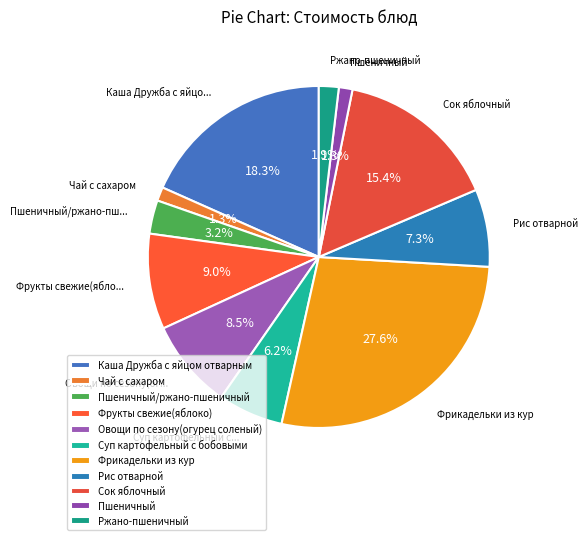

How much of the chart is everything except Суп картофельный с бобовыми?

93.8%